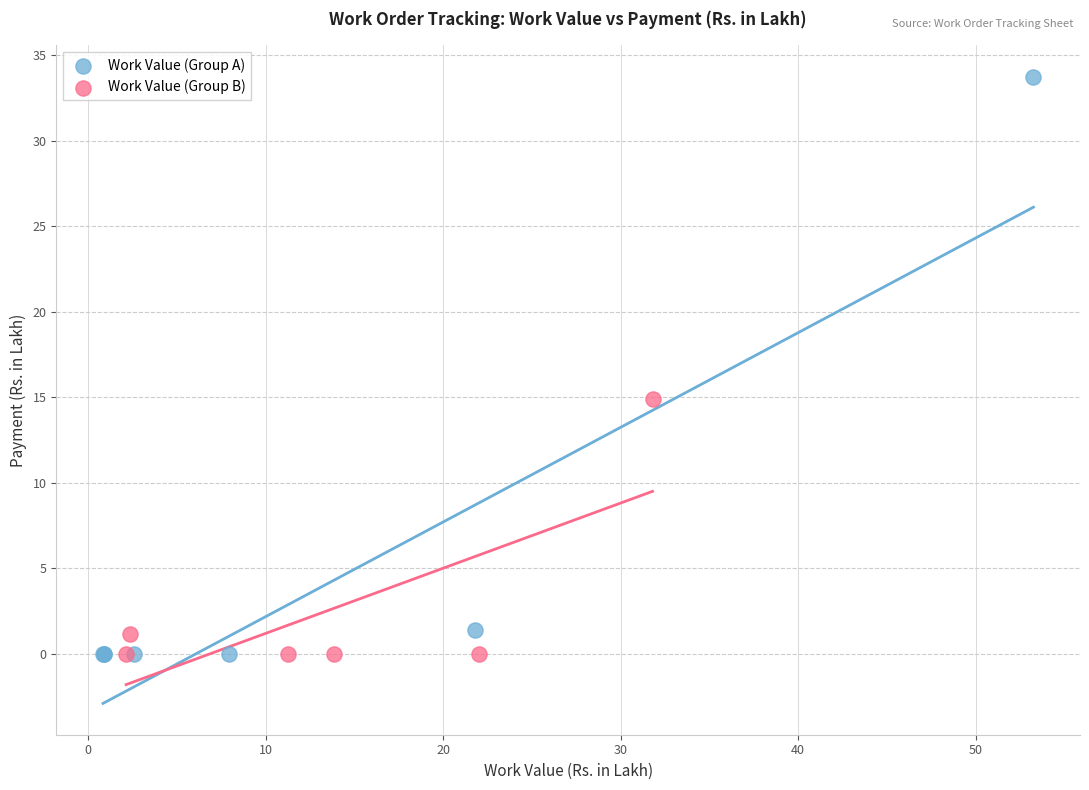

Which series reaches the maximum Y coordinate?

Work Value (Group A)